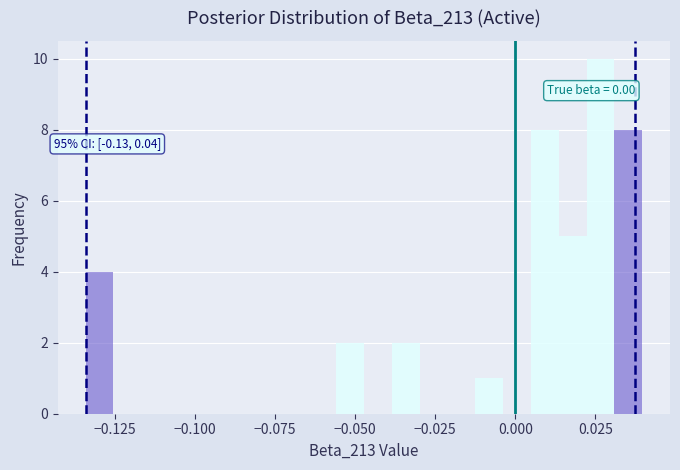

Read against the x-axis, roughly where is the centre of the tallest bar?

0.025